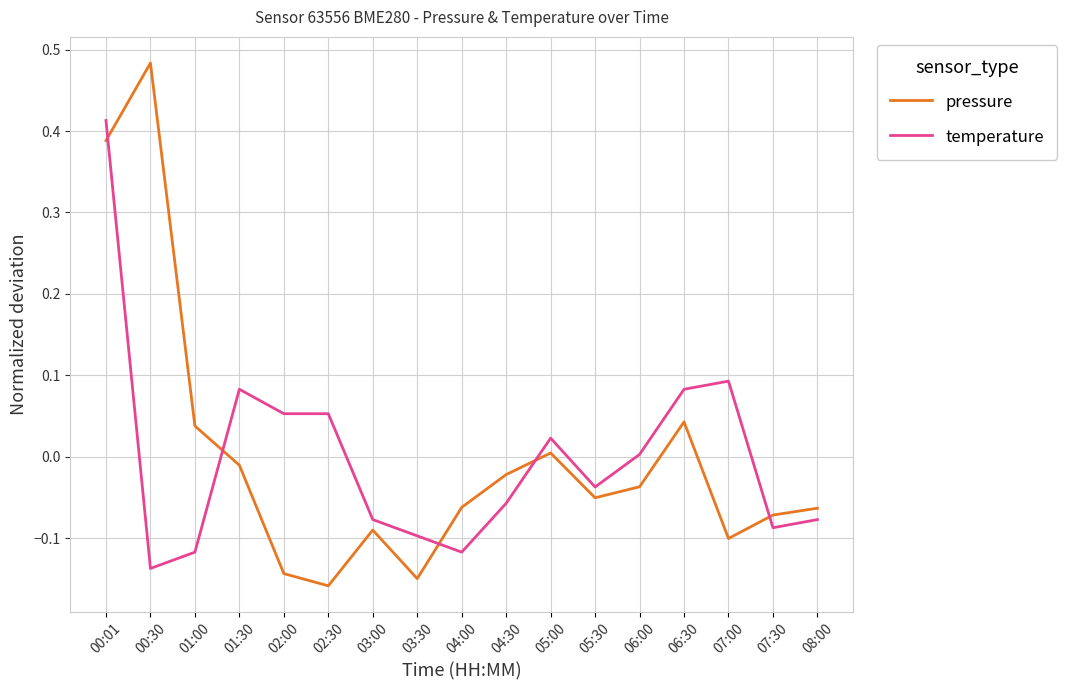

How many intersections are there between temperature and pressure?

5